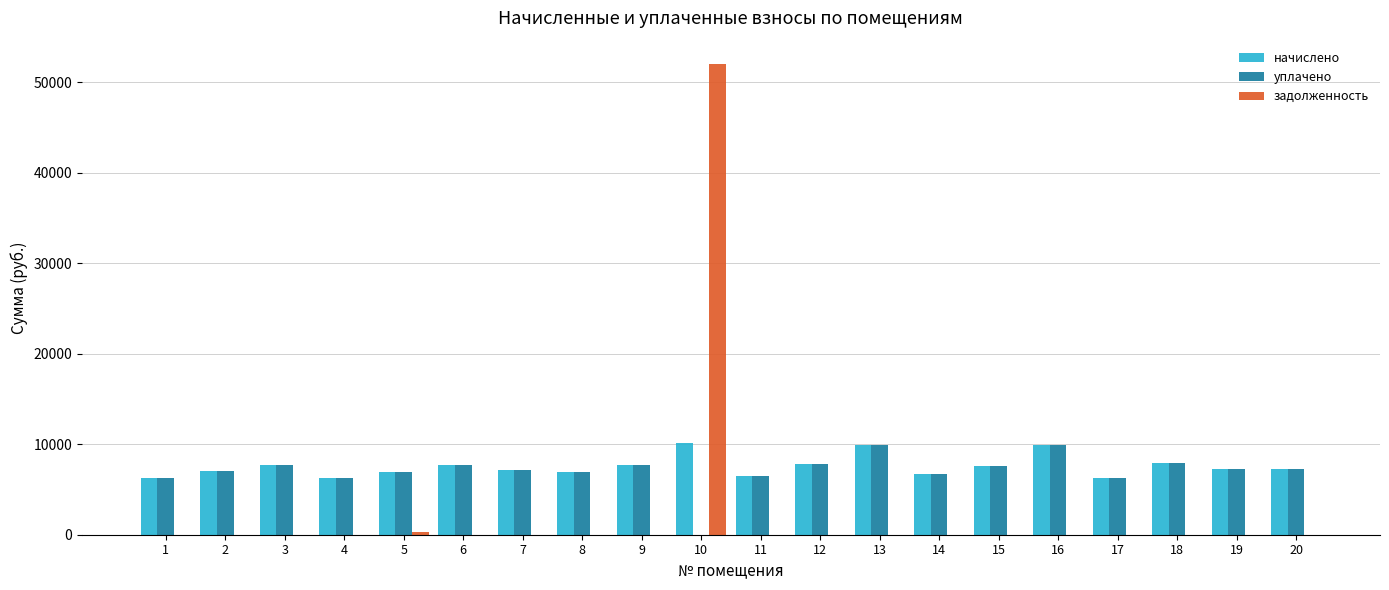

How many values in the задолженность series exceed 0?

2